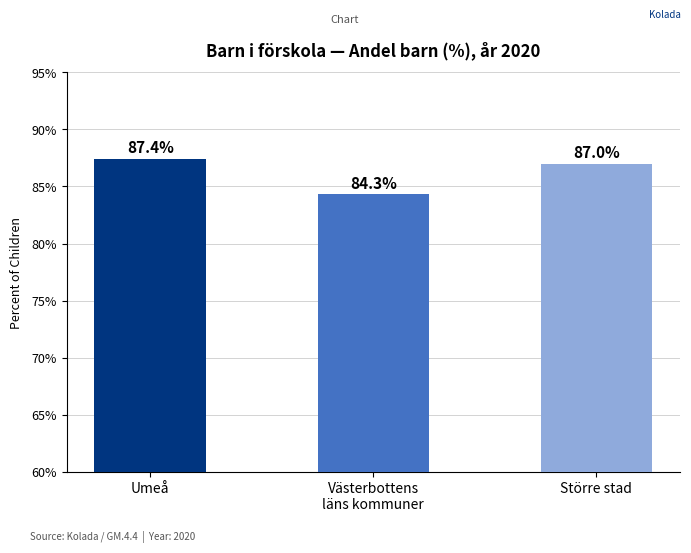

What is the label of the 2nd bar from the left?

Västerbottens
läns kommuner